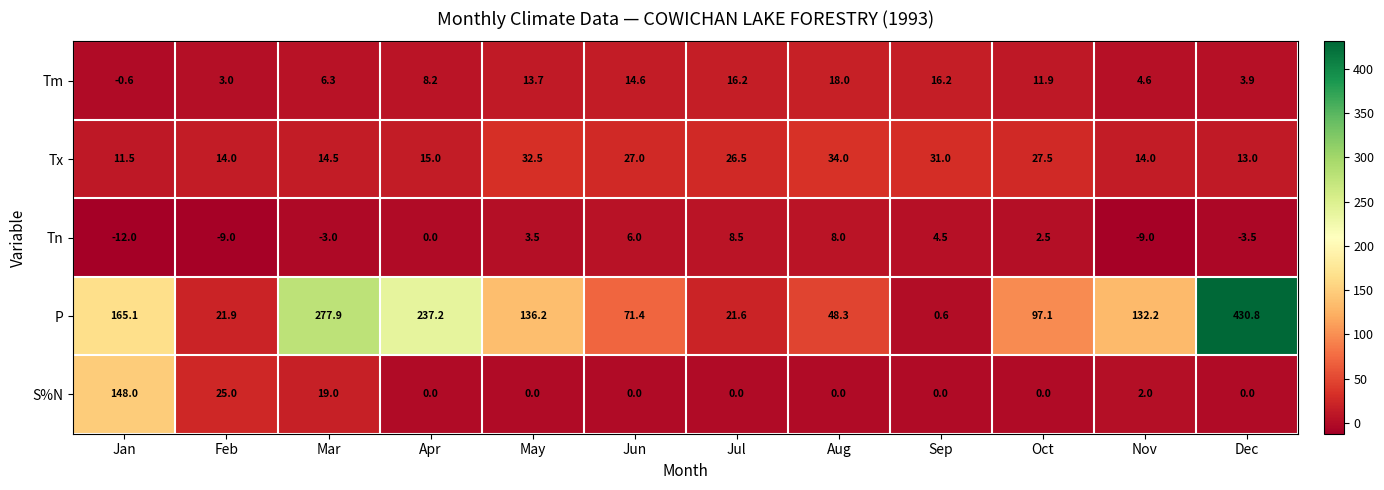

Count the number of data series in this chart.

5